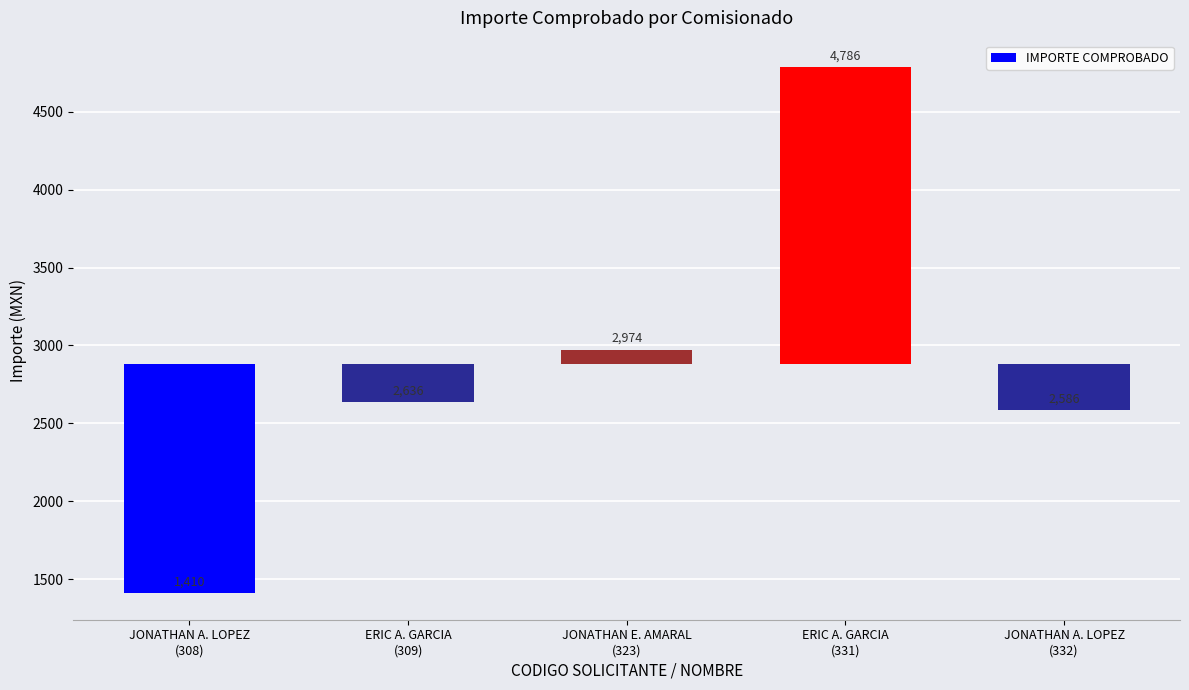

The chart shows a value of -2146.5 at JONATHAN A. LOPEZ
(308). True or false?

False